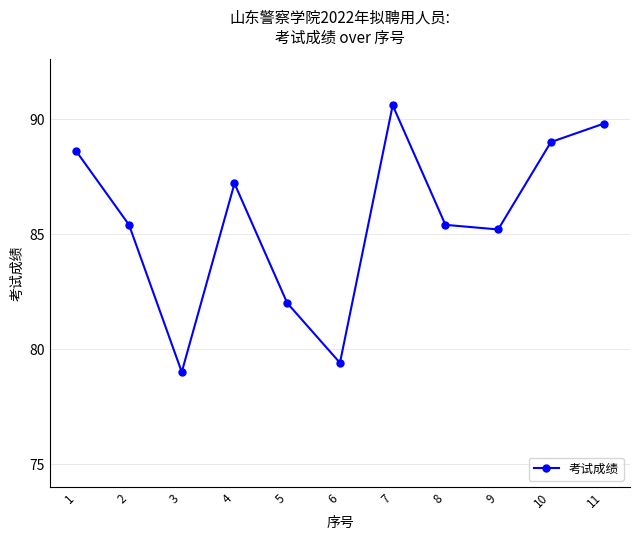

What is the difference between the second highest and second lowest values?

10.4